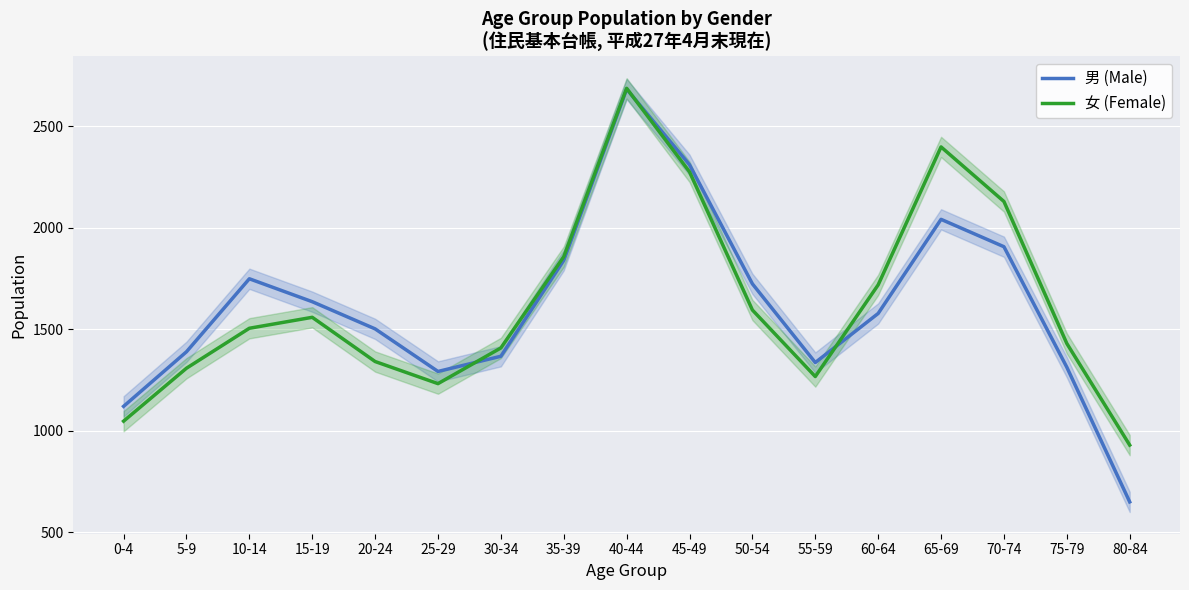

Count the number of categories in the chart.

17